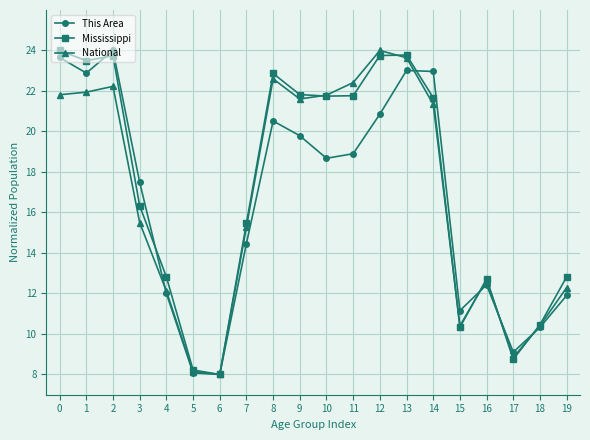

At 3, list the series in order from smallest to largest.

National, Mississippi, This Area